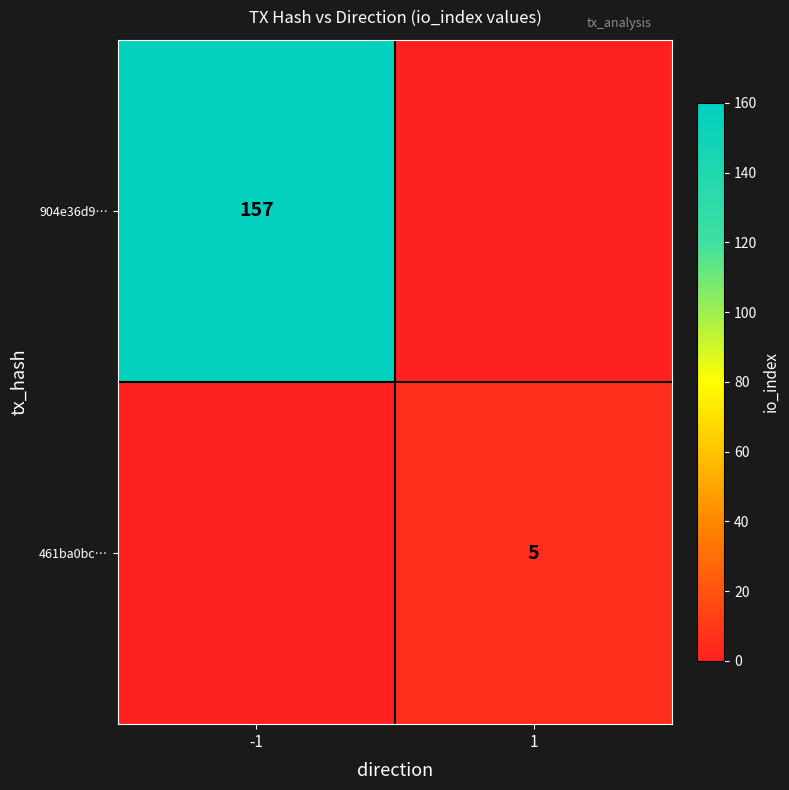

True or false: 461ba0bc… has a value of 5 at 1.

True